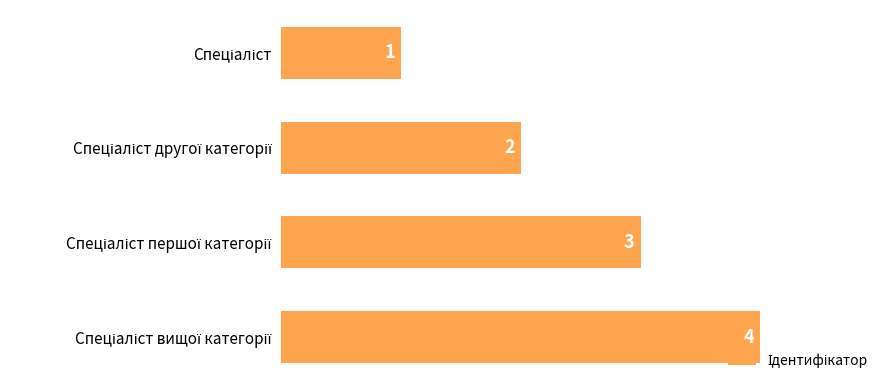

What is the sum of all values?

10